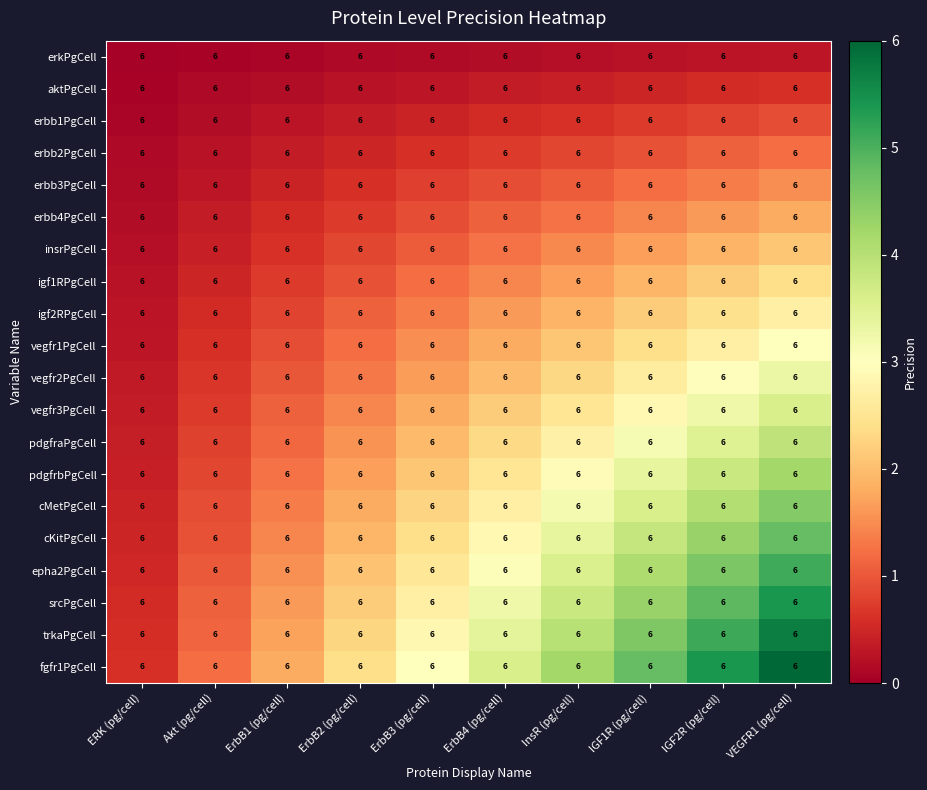

Which category has the highest value in the vegfr1PgCell series?

VEGFR1 (pg/cell)